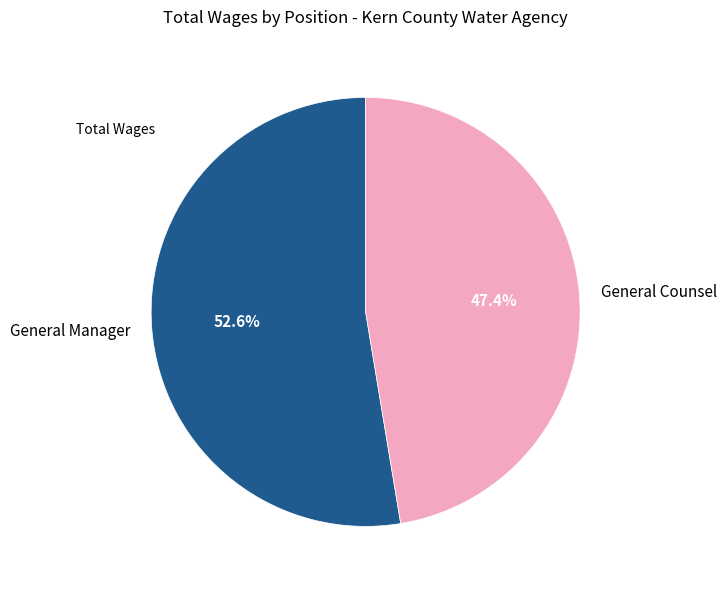

Is the sum of General Counsel and General Manager greater than half?

Yes